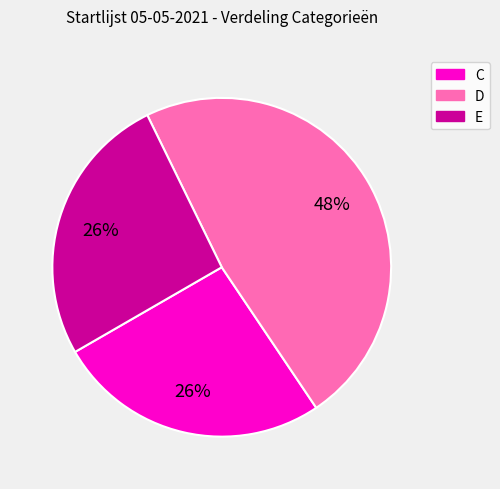

To the nearest percent, what is the difference between the largest and smallest slice percentages?

22%